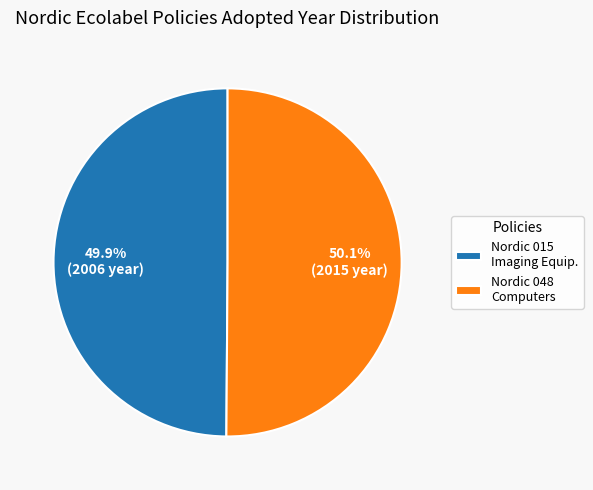

What percentage do Nordic 015 Imaging Equip. and Nordic 048 Computers together represent?

100.0%